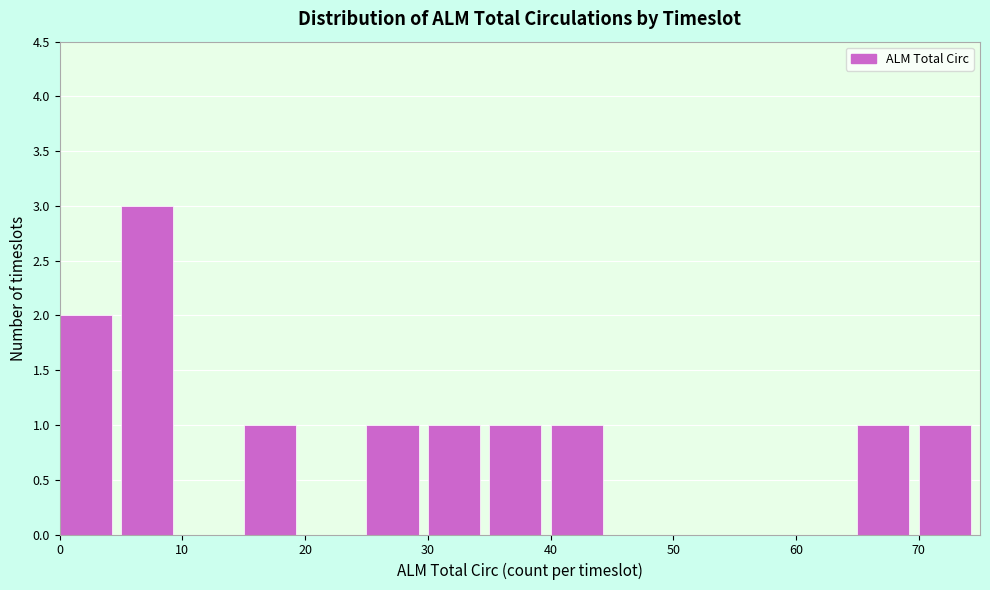

Reading left to right, list every bar in this chart as the range it spans on the x-axis followed by its height. The values are not printed on the chart, so give them approximately, as read against the axis.

0 to 5: 2
5 to 10: 3
10 to 15: 0
15 to 20: 1
20 to 25: 0
25 to 30: 1
30 to 35: 1
35 to 40: 1
40 to 45: 1
45 to 50: 0
50 to 55: 0
55 to 60: 0
60 to 65: 0
65 to 70: 1
70 to 75: 1